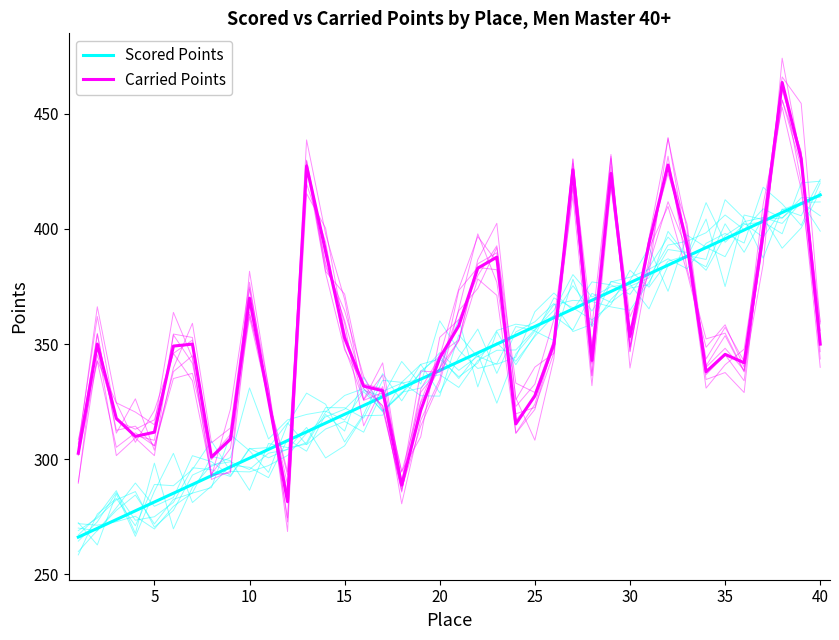

What is the difference between the second highest and second lowest values in the Scored Points series?

141.0